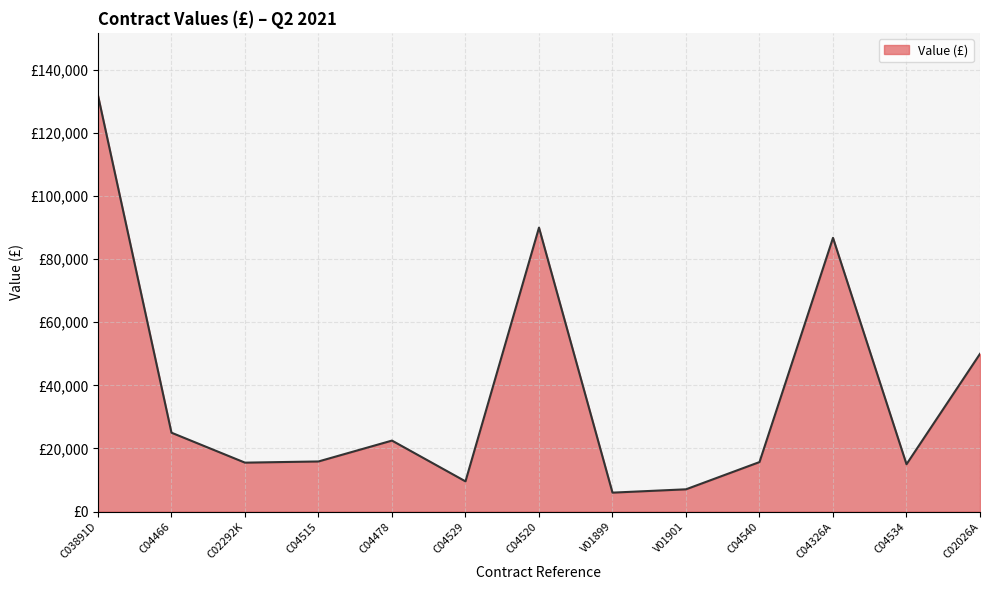

Which has a higher value, C04529 or C02026A?

C02026A